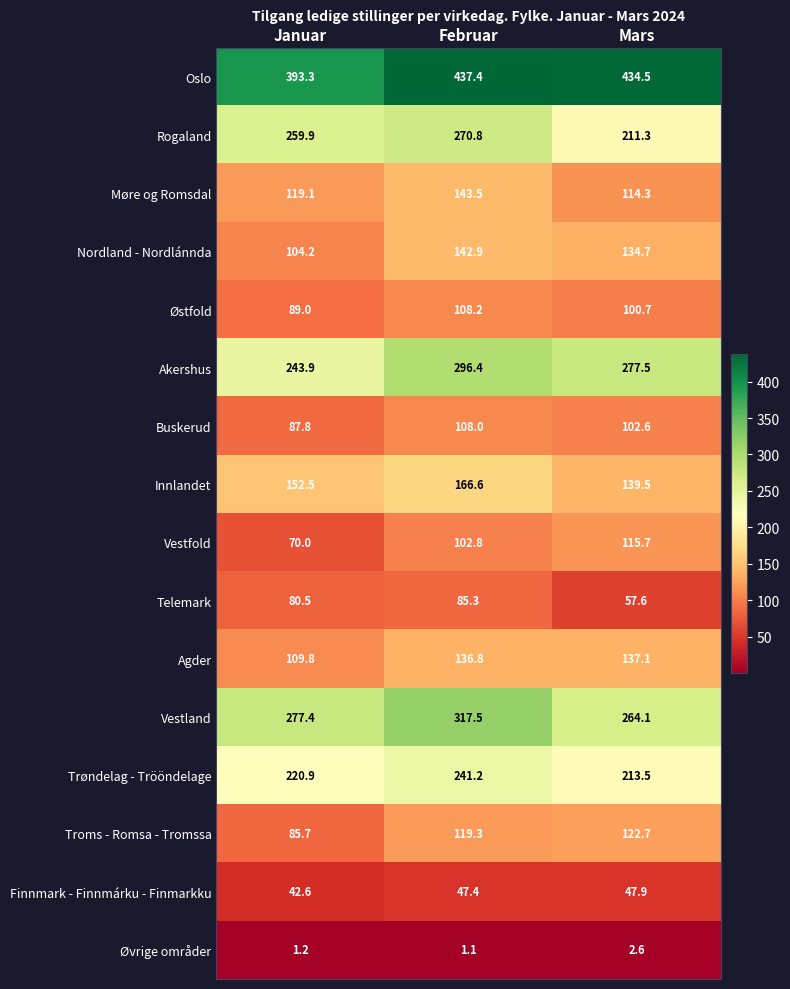

Between Februar and Mars, which series saw the biggest shift?

Rogaland